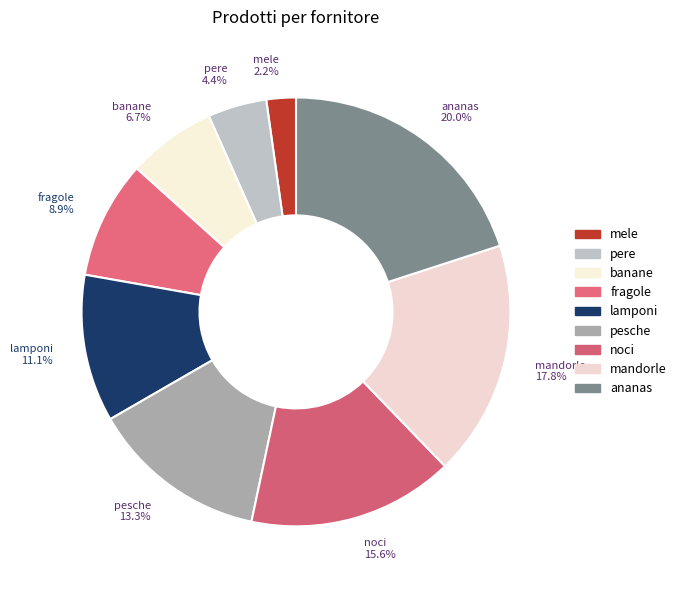

What is the smallest slice in the pie chart?

mele